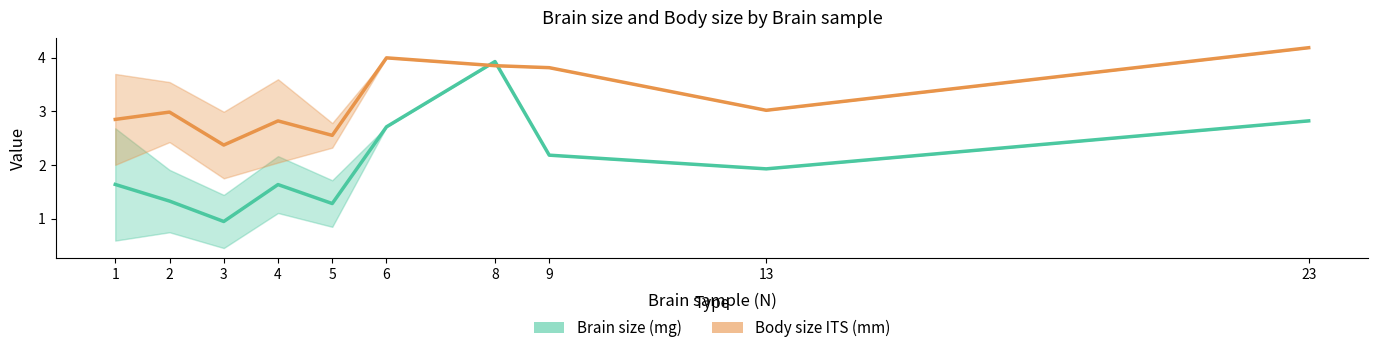

What is the sum of all Brain size (mg) values?

20.4